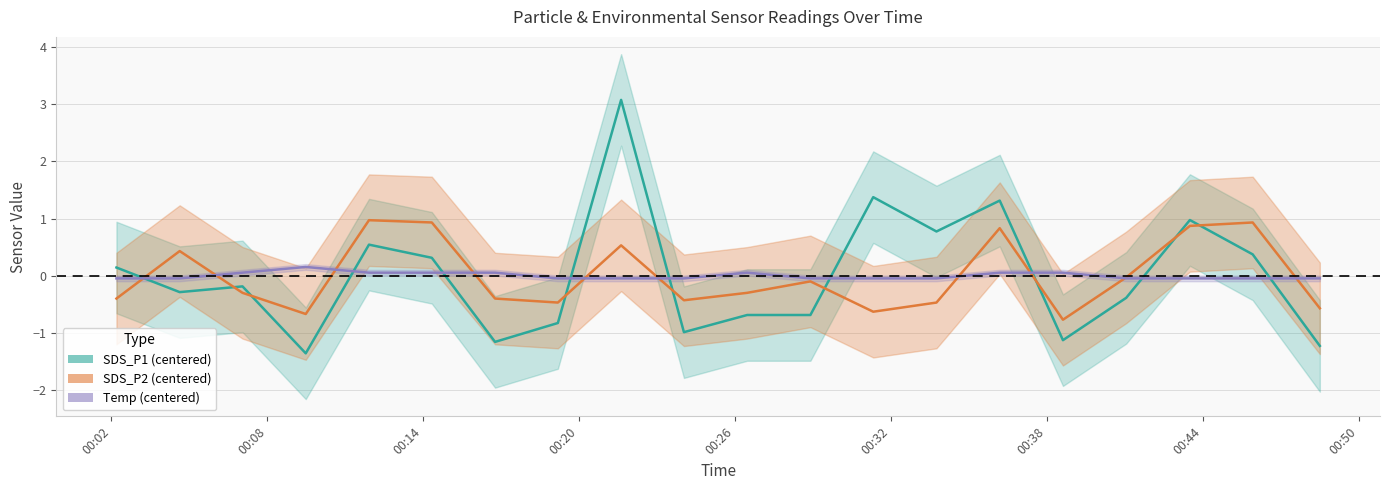

Rank the series by their maximum value, from lowest to highest.

Temp, SDS_P2, SDS_P1